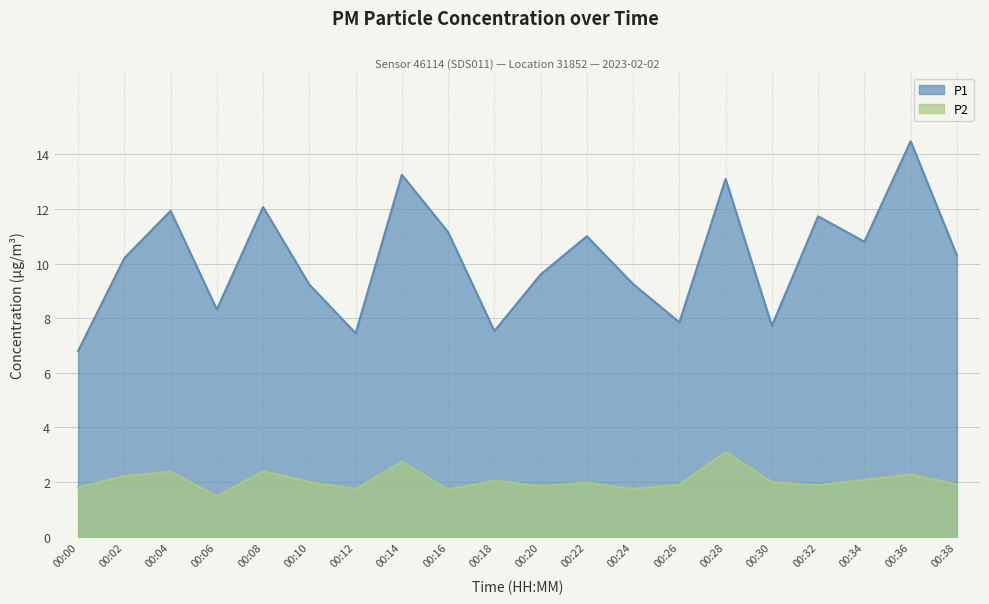

How many values in the P2 series are below 2?

10